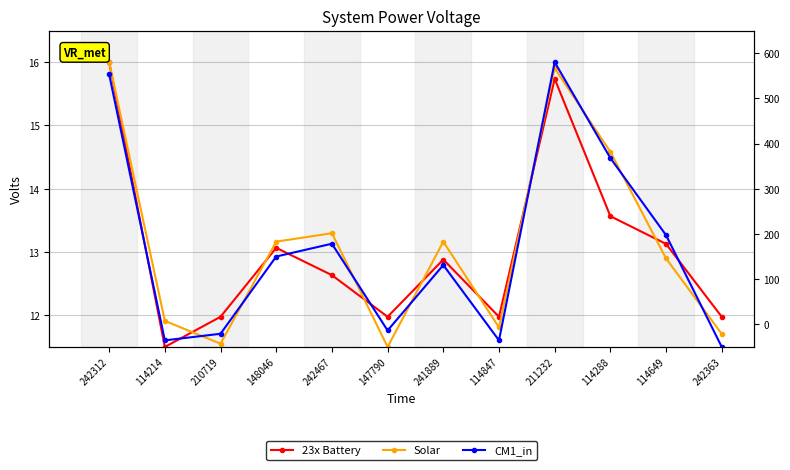

Reading right to left, list all the values displayed in this chart.

23x Battery: 242363=12.0	114649=13.1	114288=13.6	211232=15.7	114847=12.0	241889=12.9	147790=12.0	242467=12.6	148046=13.1	210719=12.0	114214=11.5	242312=16.0
Solar: 242363=11.7	114649=12.9	114288=14.6	211232=15.9	114847=11.8	241889=13.2	147790=11.5	242467=13.3	148046=13.2	210719=11.6	114214=11.9	242312=16.0
CM1_in: 242363=11.5	114649=13.3	114288=14.5	211232=16.0	114847=11.6	241889=12.8	147790=11.8	242467=13.1	148046=12.9	210719=11.7	114214=11.6	242312=15.8